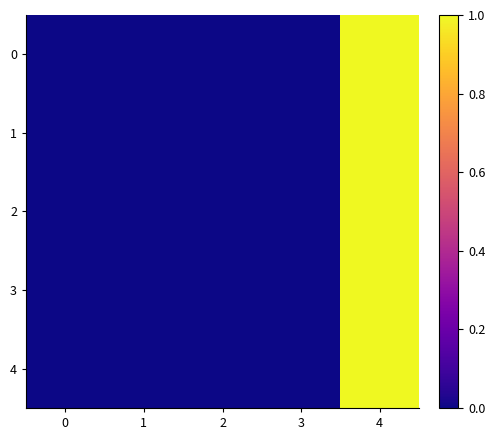

Rank the series by their maximum value, from highest to lowest.

row_0, row_1, row_2, row_3, row_4